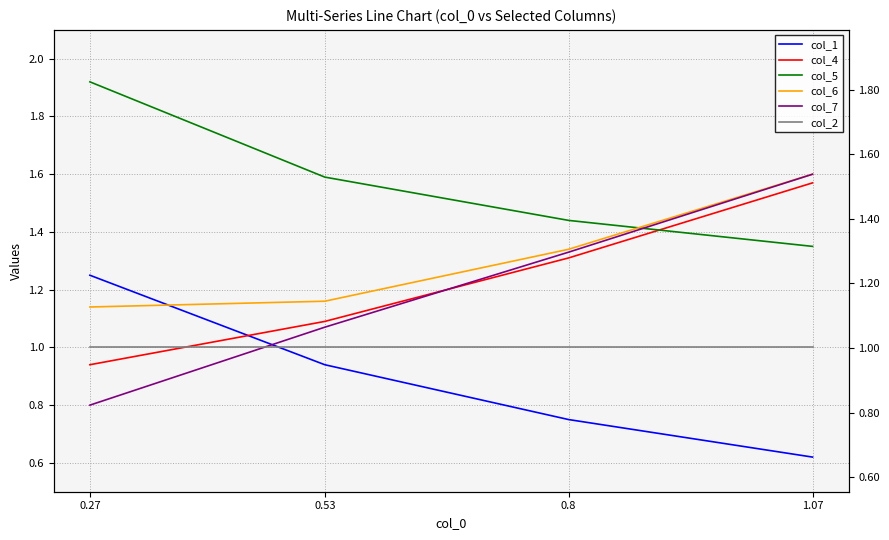

What is the label of the 1st point from the right?

1.07